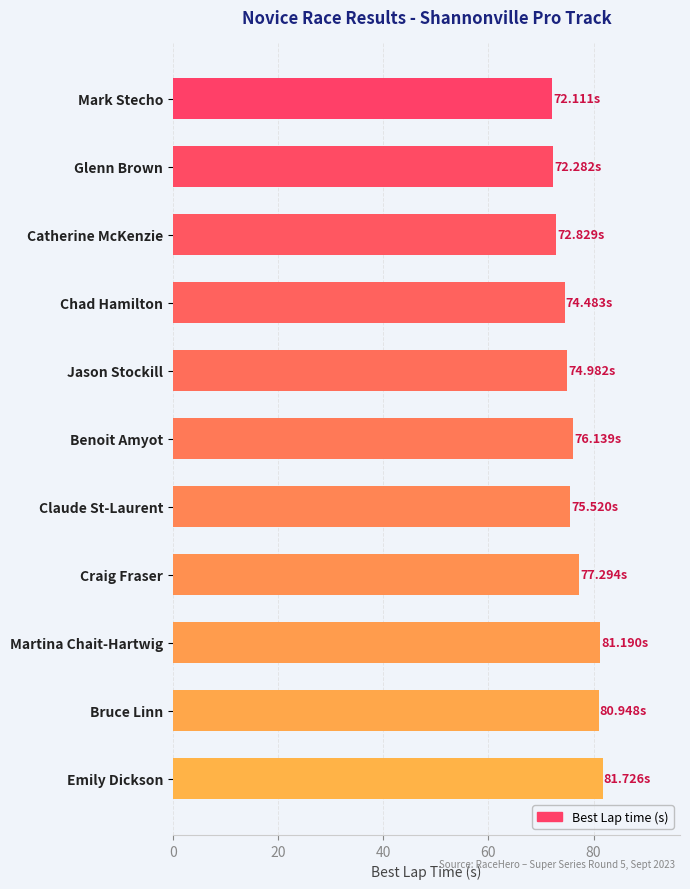

What is the ratio of the value at Benoit Amyot to the value at Emily Dickson?

0.9